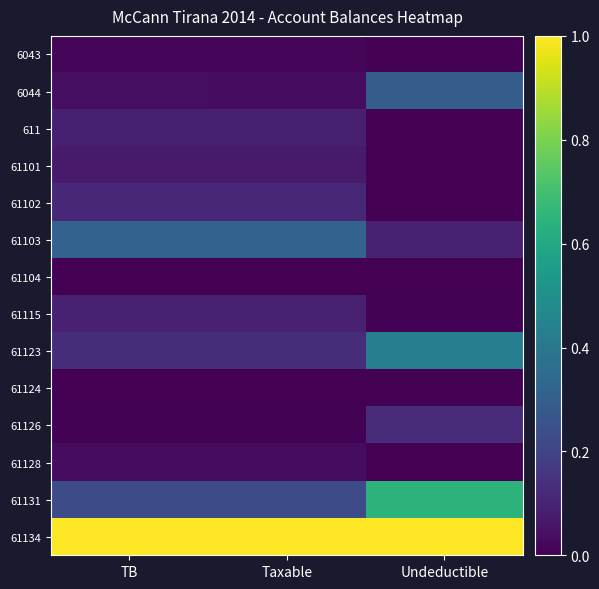

Which has a higher value, TB or Taxable?

Taxable